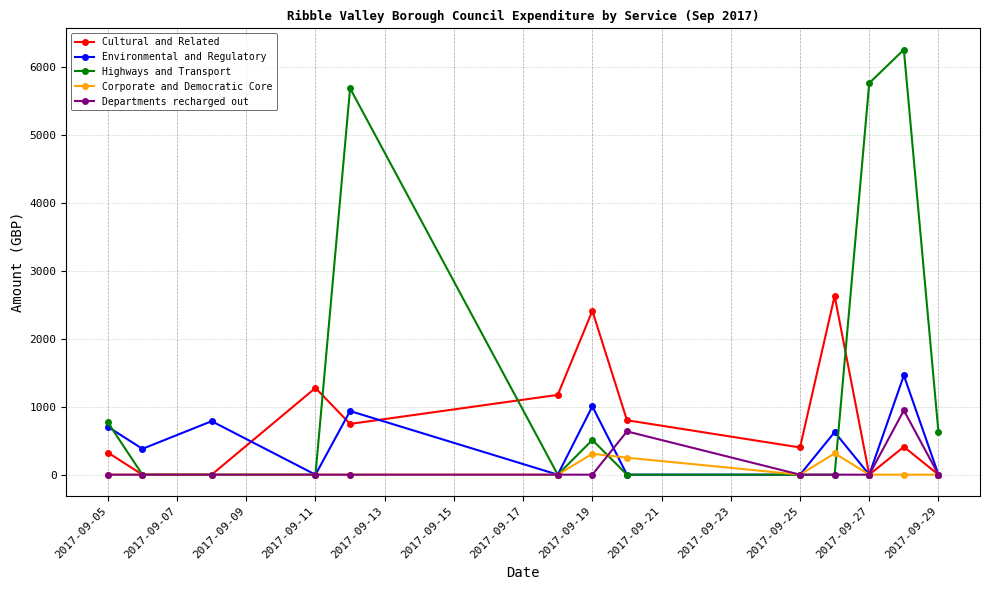

True or false: Environmental and Regulatory has more than 2 interior local peaks.

True